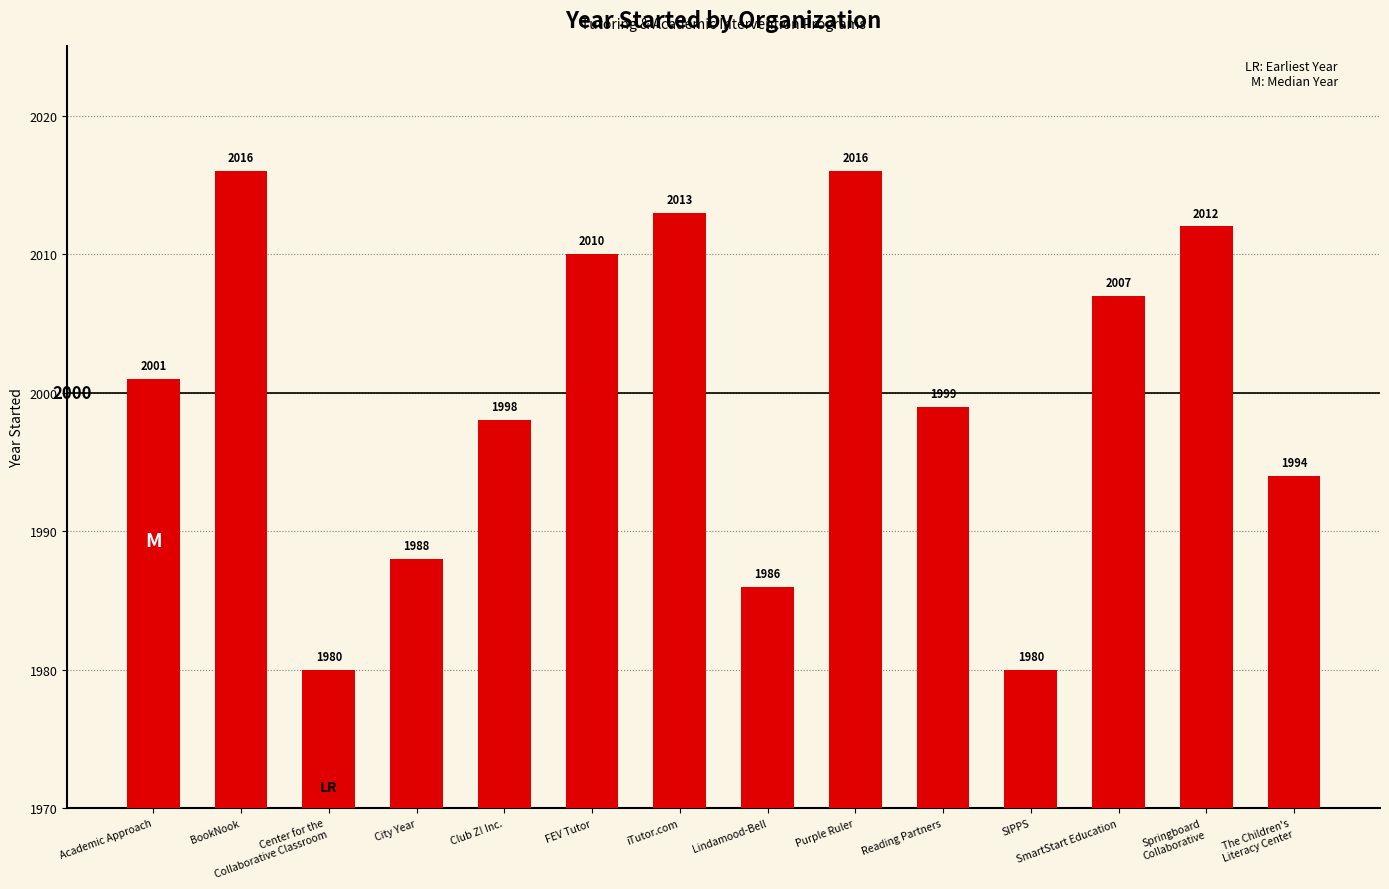

What is the difference between the second highest and second lowest values?

36